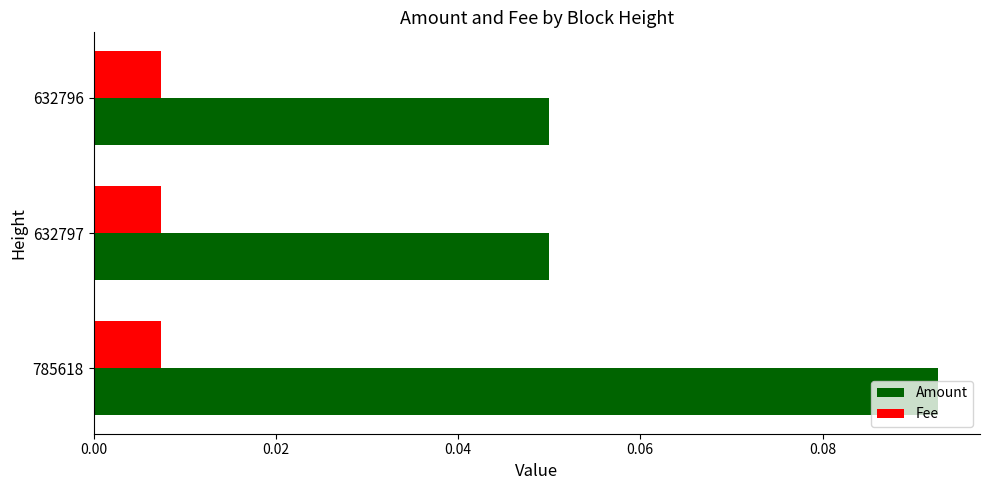

How many Amount values are between 0 and 1?

3